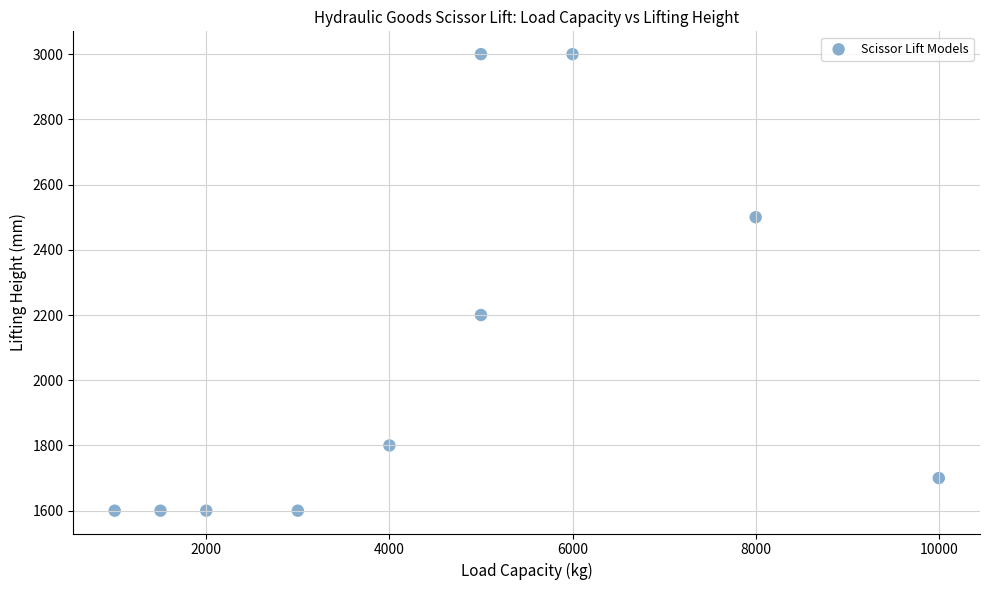

What is the range of Y values (max minus min)?

1400